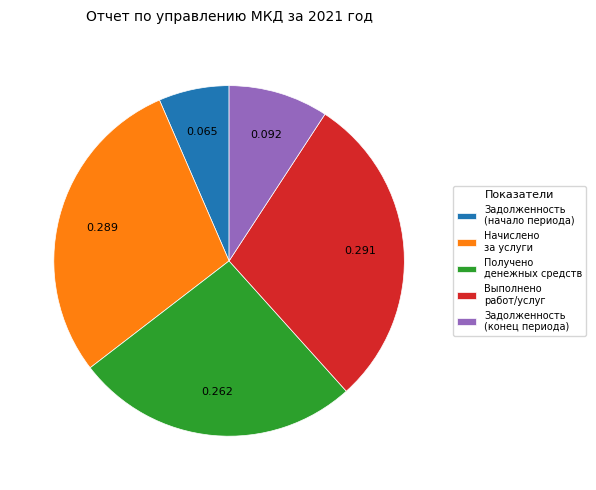

Which has a higher value, Задолженность (начало периода) or Начислено за услуги?

Начислено за услуги